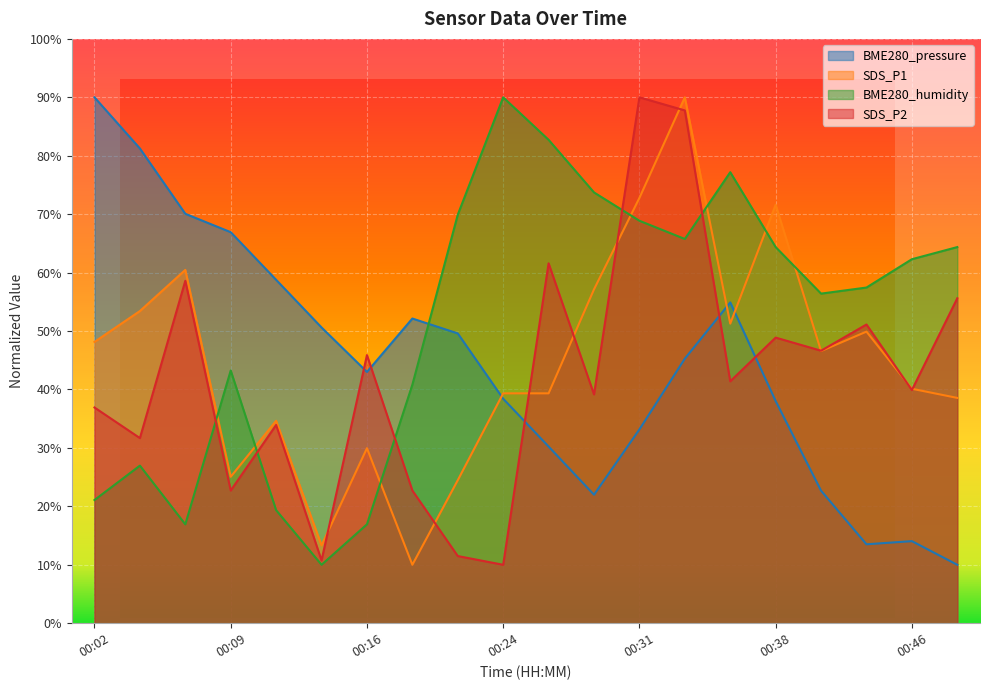

Reading left to right, what are all the values shown in this chart?

BME280_pressure: 90.0	81.2	70.1	66.9	58.8	50.6	43.0	52.1	49.6	38.4	30.2	22.0	33.2	45.3	54.9	38.0	22.7	13.5	14.0	10.0
SDS_P1: 48.1	53.4	60.5	25.1	34.6	13.3	30.0	10.0	24.5	39.3	39.3	57.1	72.8	90.0	51.3	71.6	46.6	49.9	40.1	38.6
BME280_humidity: 21.1	27.0	16.9	43.2	19.4	10.0	16.9	40.8	69.9	90.0	82.7	73.7	68.9	65.8	77.2	64.4	56.4	57.4	62.3	64.4
SDS_P2: 36.9	31.7	58.6	22.7	33.9	10.7	45.9	22.7	11.5	10.0	61.6	39.2	90.0	87.8	41.4	48.9	46.6	51.1	39.9	55.6